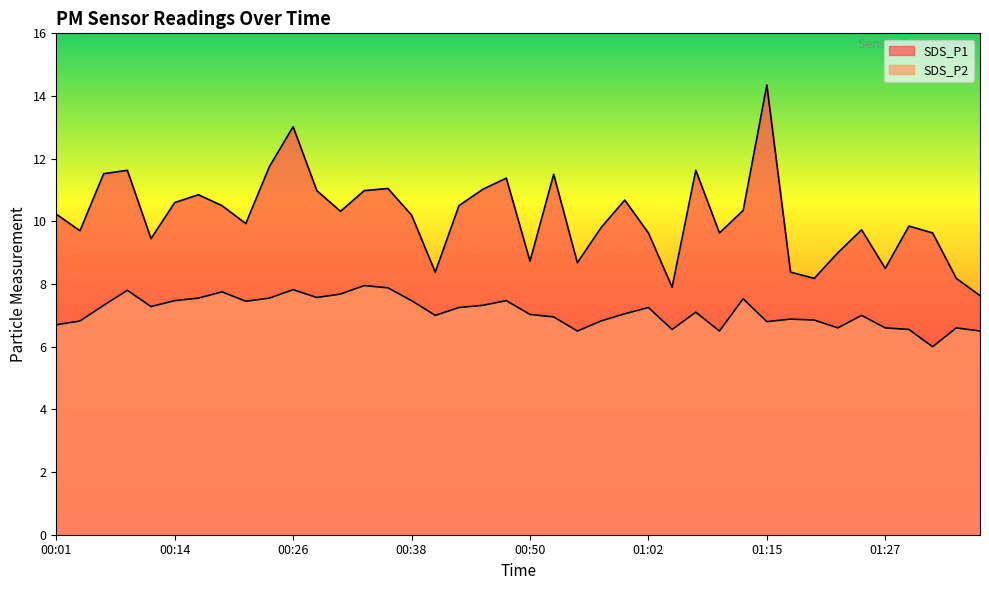

How many series are shown in this chart?

2